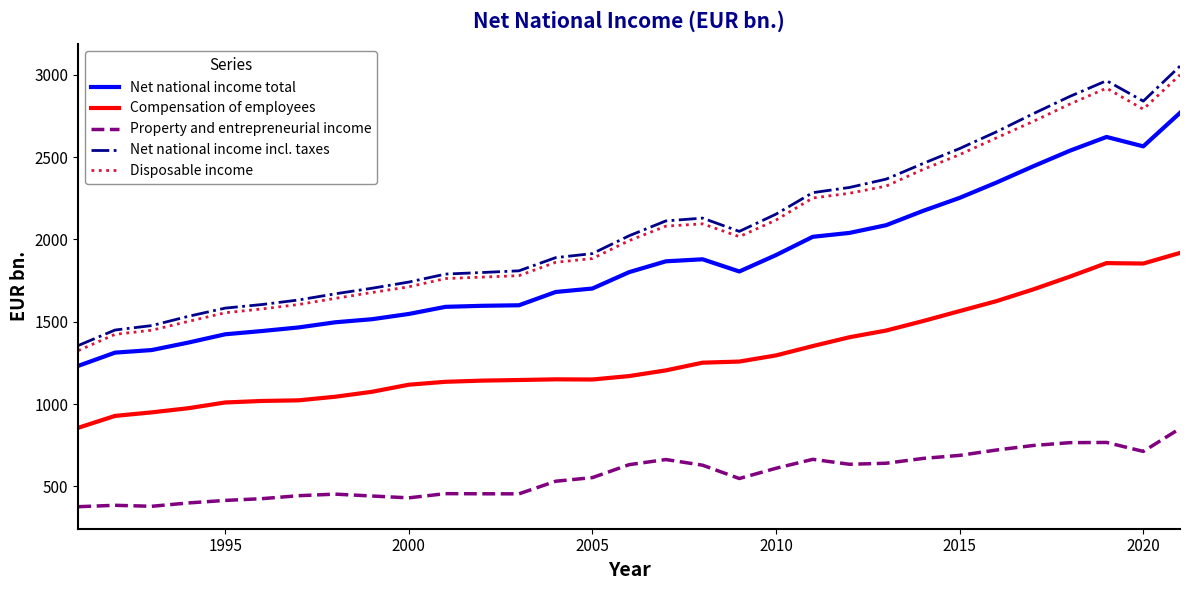

What is the maximum value for Compensation of employees?

1918.3